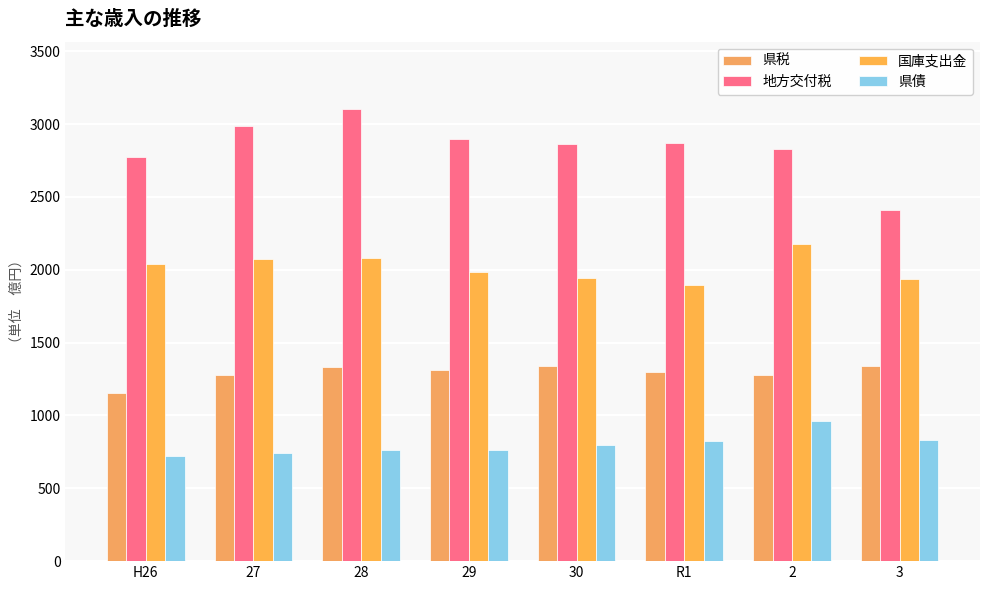

What is the value of the 国庫支出金 bar at the 5th from the left?

1943